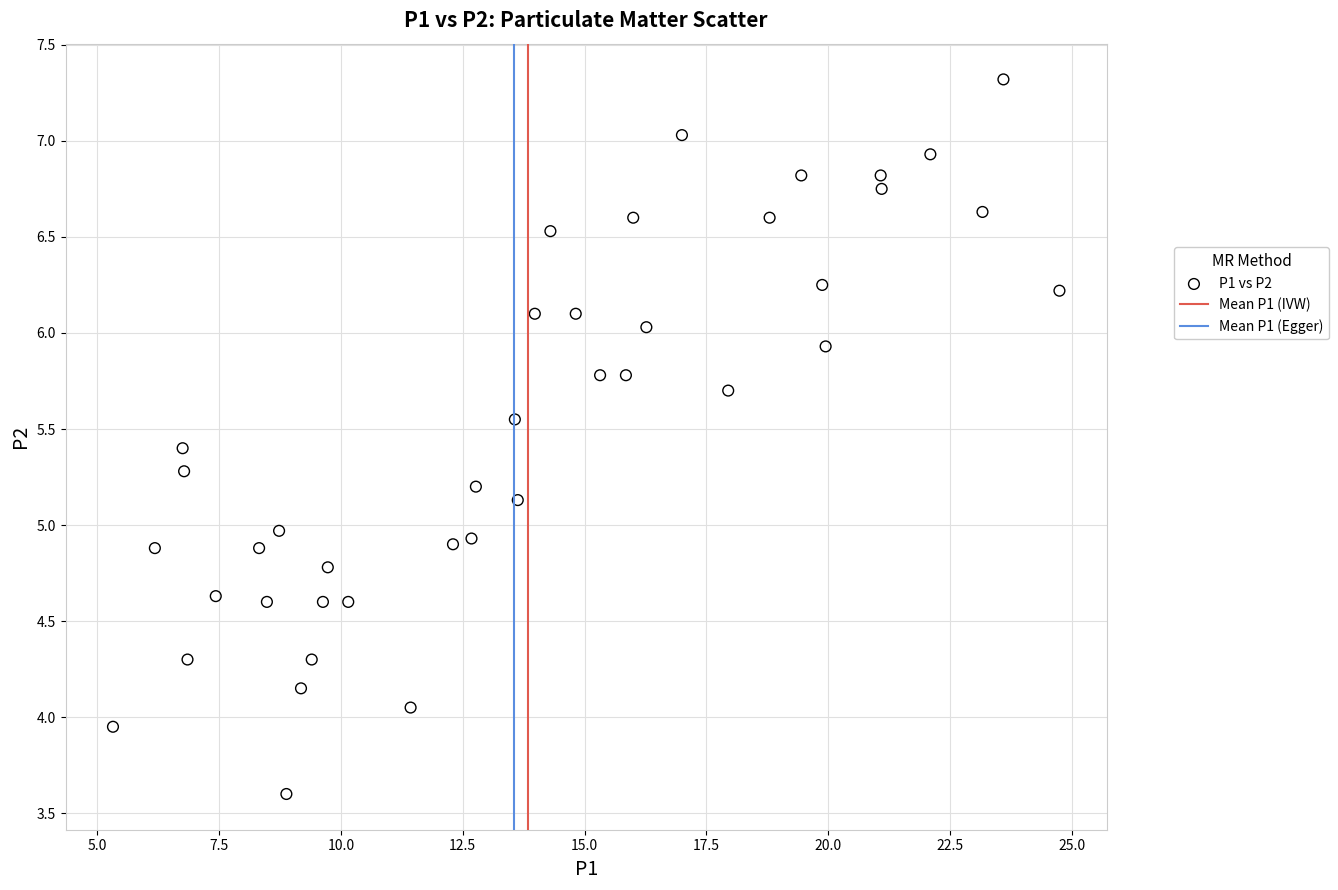

What is the range of Y values (max minus min)?

3.7